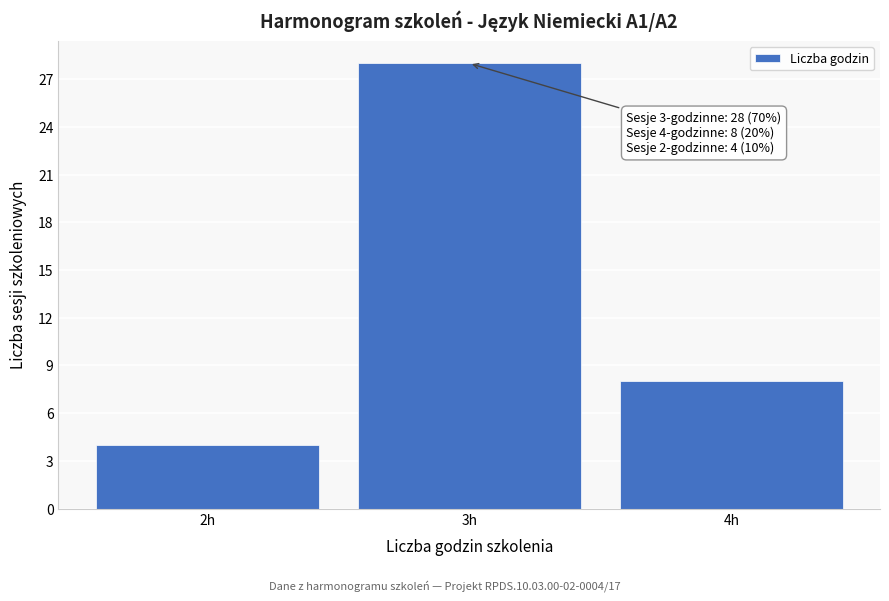

Reading left to right, transcribe all the data shown in this chart.

2h=4	3h=28	4h=8